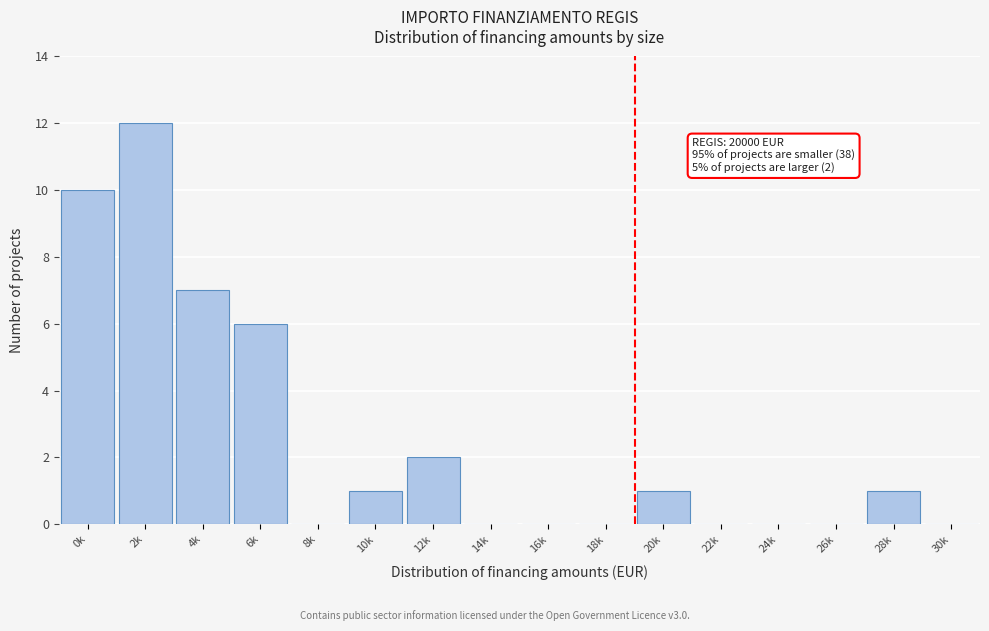

Reading left to right, list all the values displayed in this chart.

0k=10	2k=12	4k=7	6k=6	8k=0	10k=1	12k=2	14k=0	16k=0	18k=0	20k=1	22k=0	24k=0	26k=0	28k=1	30k=0